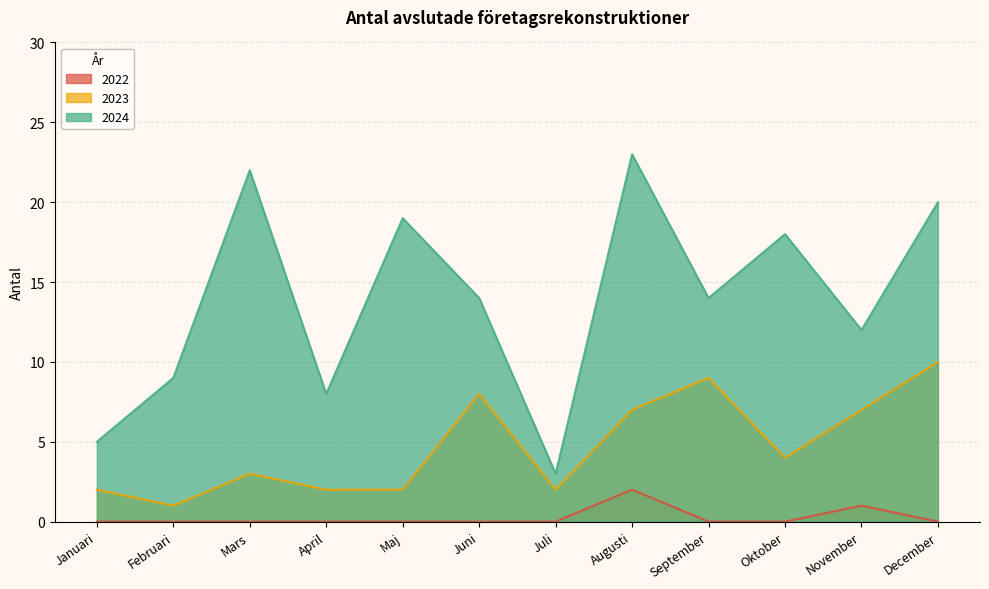

Rank the series by their maximum value, from highest to lowest.

2024, 2023, 2022